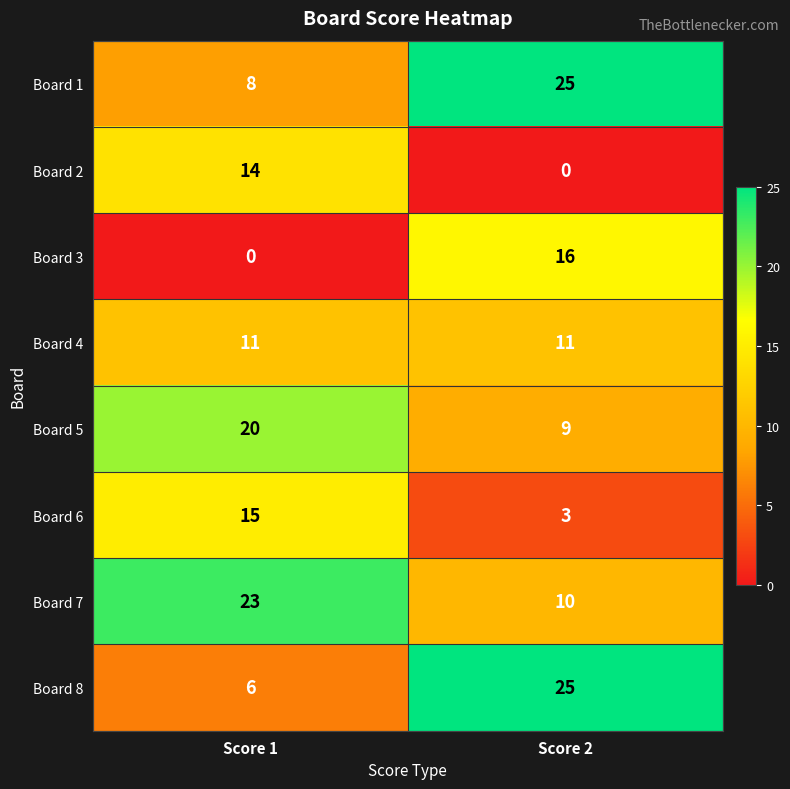

Reading left to right, extract all data points from this chart.

Board 1: Score 1=8	Score 2=25
Board 2: Score 1=14	Score 2=0
Board 3: Score 1=0	Score 2=16
Board 4: Score 1=11	Score 2=11
Board 5: Score 1=20	Score 2=9
Board 6: Score 1=15	Score 2=3
Board 7: Score 1=23	Score 2=10
Board 8: Score 1=6	Score 2=25